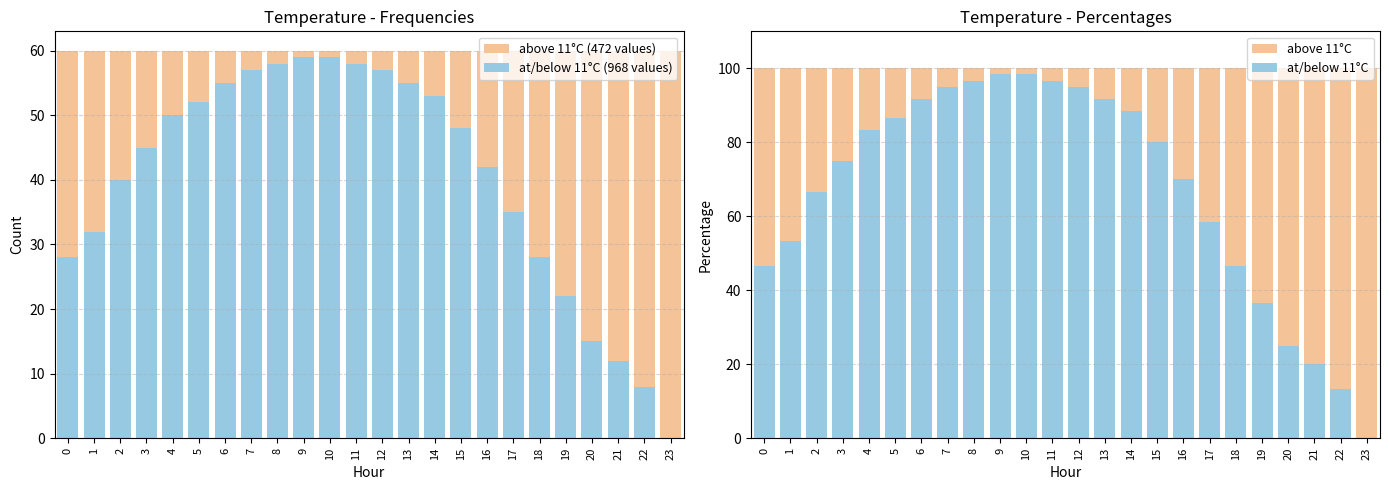

Reading left to right, transcribe all the data shown in this chart.

above 11°C (472 values): 60.0	60.0	60.0	60.0	60.0	60.0	60.0	60.0	60.0	60.0	60.0	60.0	60.0	60.0	60.0	60.0	60.0	60.0	60.0	60.0	60.0	60.0	60.0	60.0
at/below 11°C (968 values): 28.0	32.0	40.0	45.0	50.0	52.0	55.0	57.0	58.0	59.0	59.0	58.0	57.0	55.0	53.0	48.0	42.0	35.0	28.0	22.0	15.0	12.0	8.0	0.0
above 11°C: 100.0	100.0	100.0	100.0	100.0	100.0	100.0	100.0	100.0	100.0	100.0	100.0	100.0	100.0	100.0	100.0	100.0	100.0	100.0	100.0	100.0	100.0	100.0	100.0
at/below 11°C: 46.7	53.3	66.7	75.0	83.3	86.7	91.7	95.0	96.7	98.3	98.3	96.7	95.0	91.7	88.3	80.0	70.0	58.3	46.7	36.7	25.0	20.0	13.3	0.0